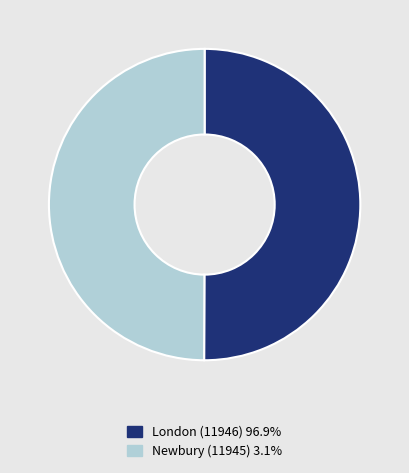

Approximately how many times larger is the value at Newbury (11945) 3.1% compared to London (11946) 96.9%?

1.0